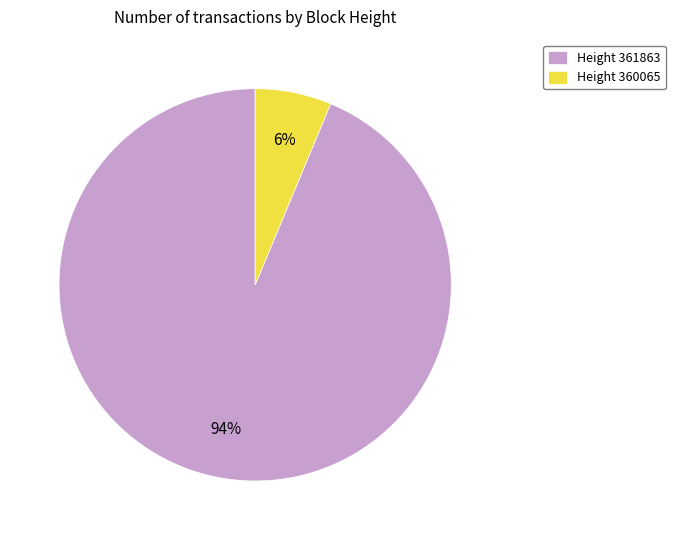

How many slices are in this pie chart?

2